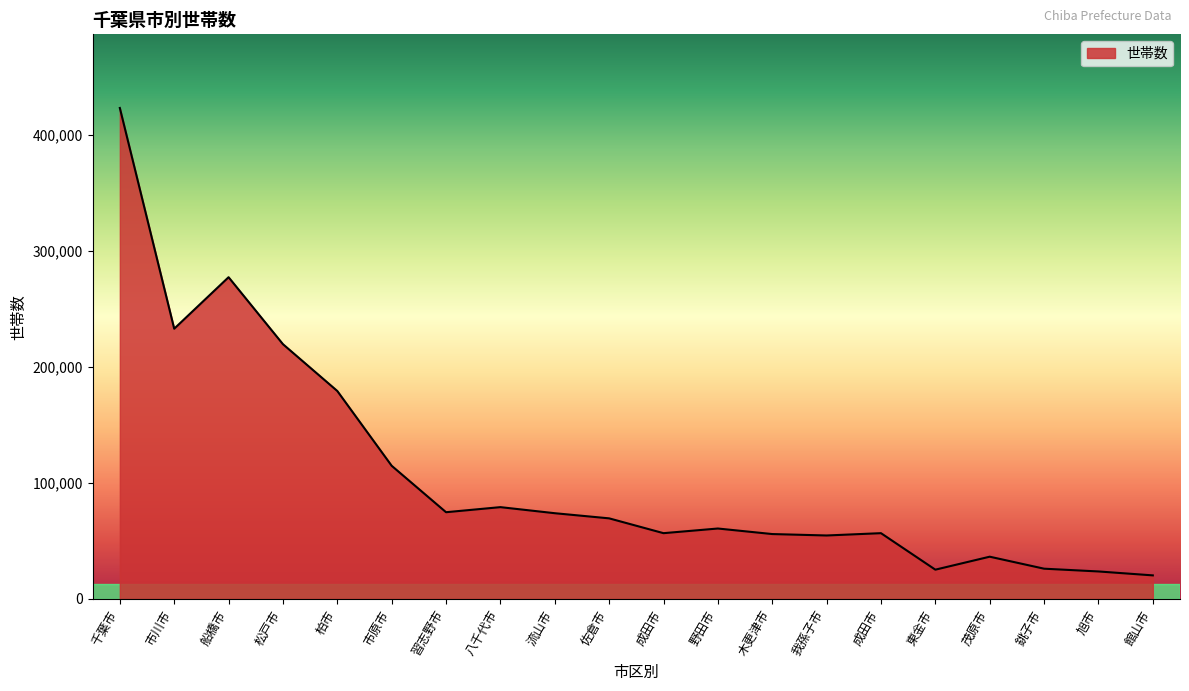

What is the greatest value displayed?

423464